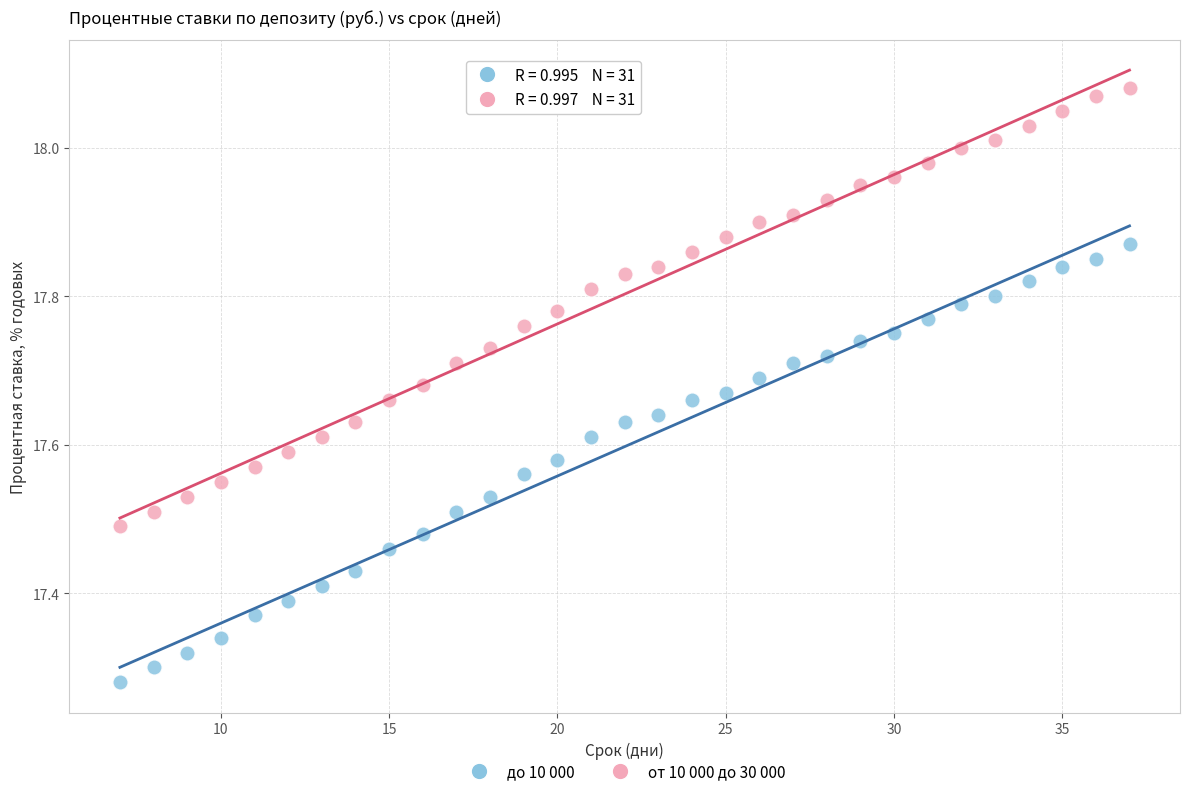

Across all data points, what is the range of X values (max minus min)?

30.0